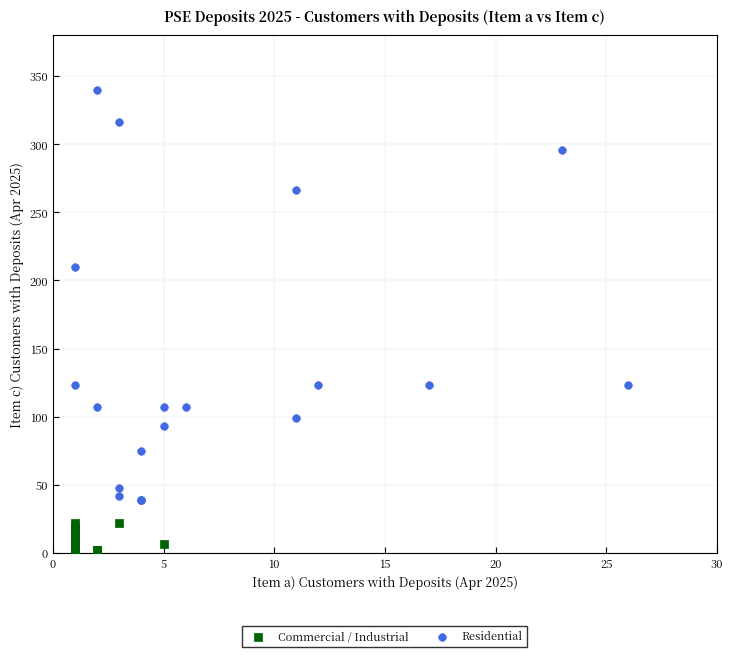

Which series reaches the maximum Y coordinate?

Residential